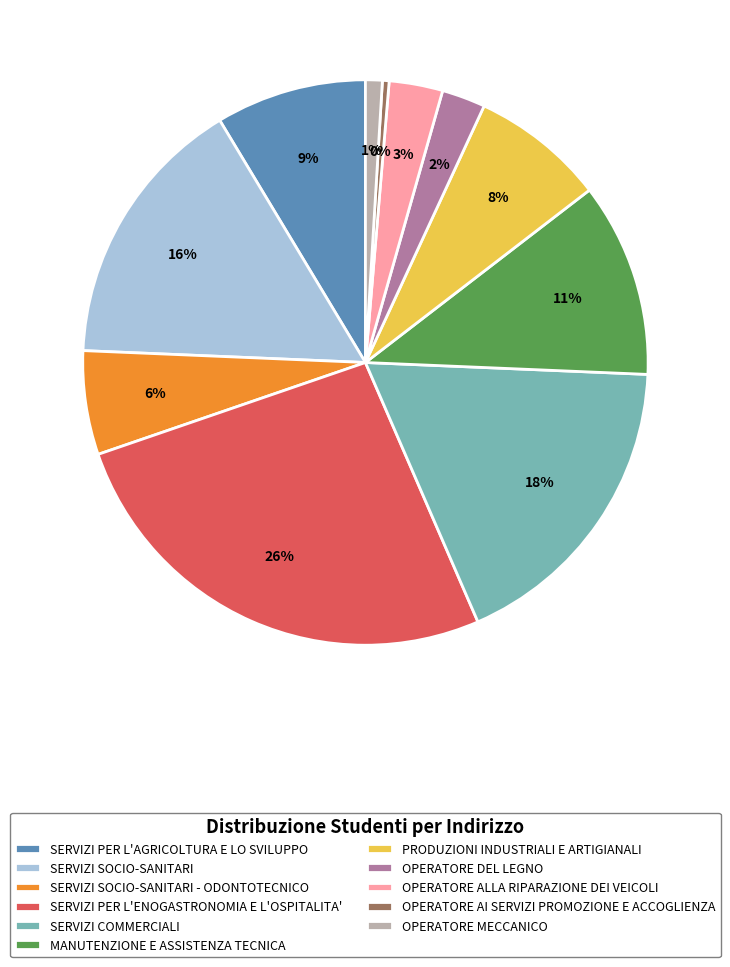

What percentage is the OPERATORE DEL LEGNO slice, to the nearest percent?

2%